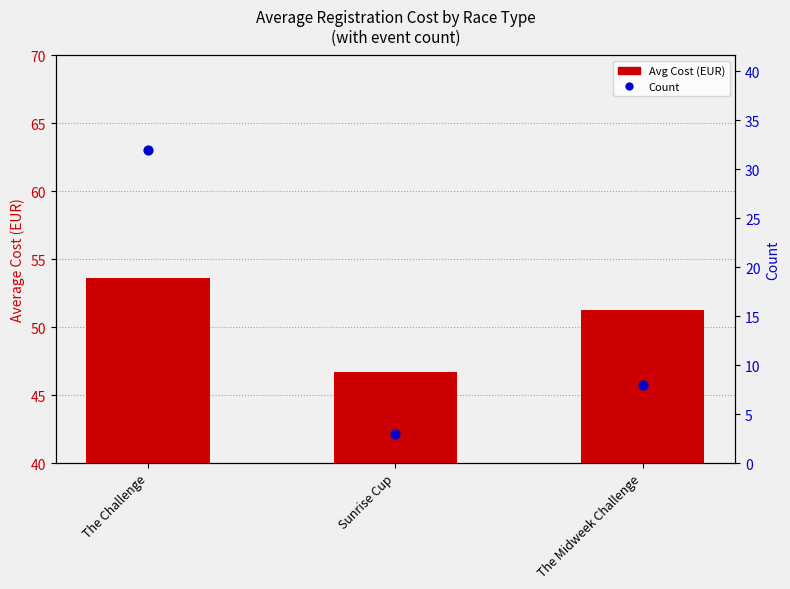

Which series contains the lowest Y value?

Count